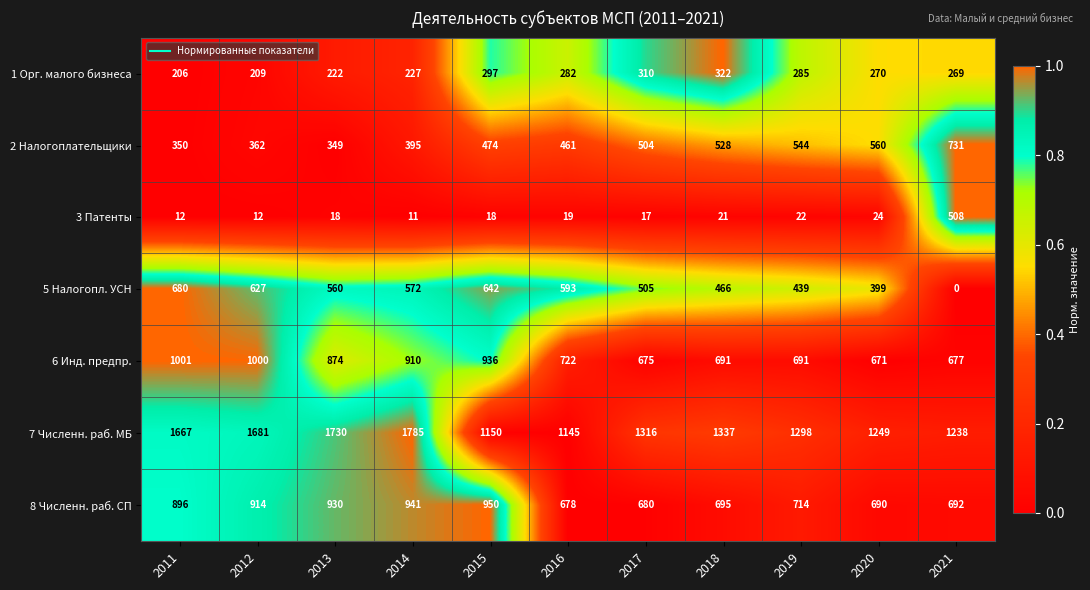

Is it true that 6 Инд. предпр. equals 409 at 2012?

False